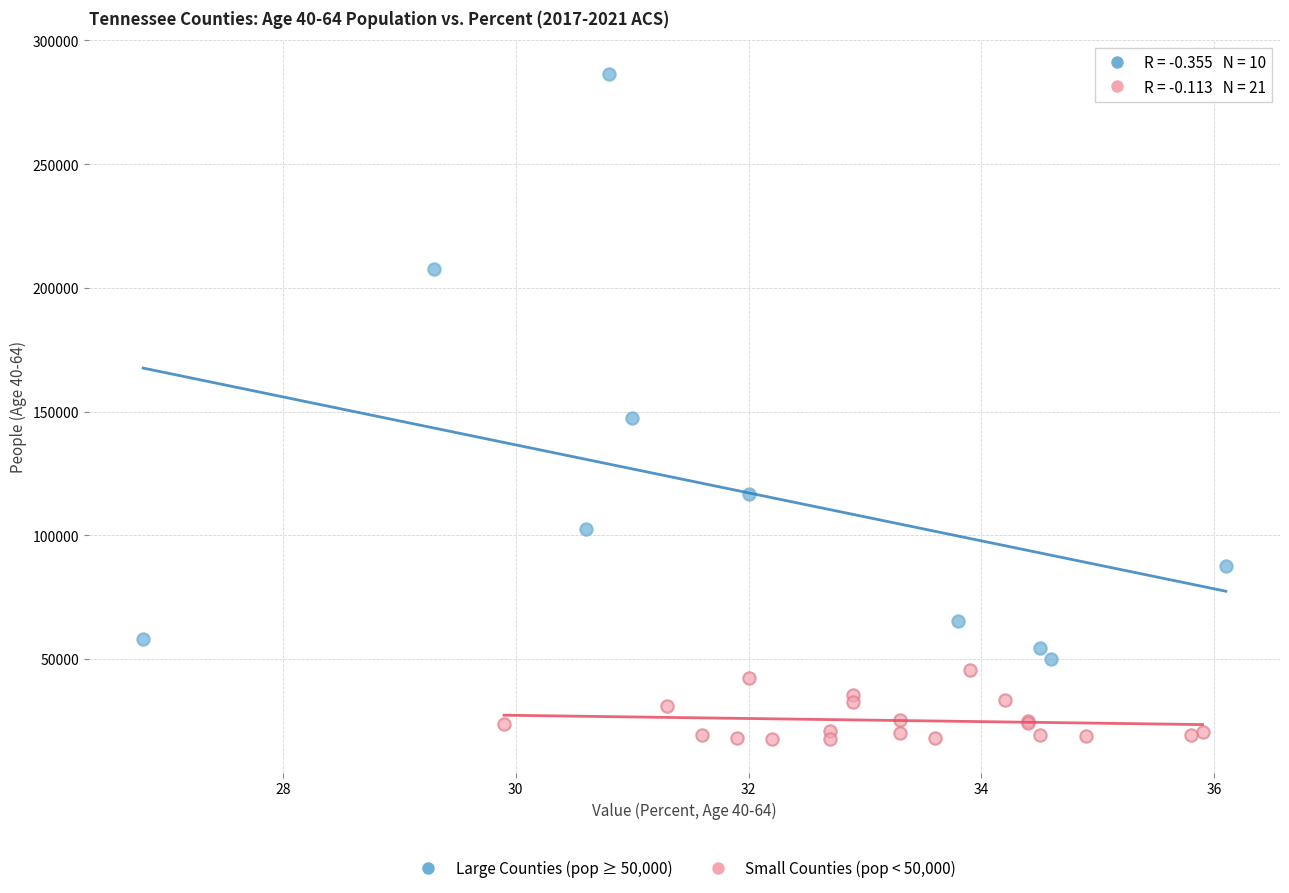

Which series has the widest spread of Y values?

Large Counties (pop ≥ 50,000)